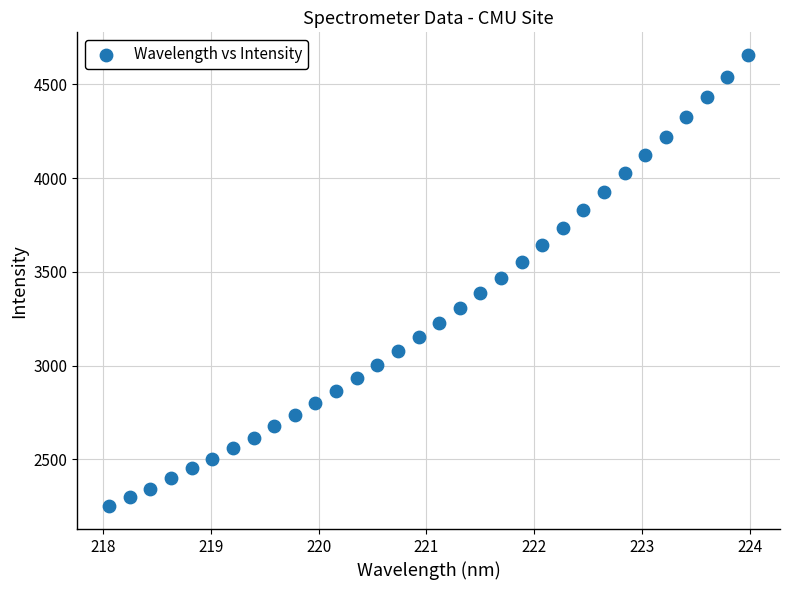

What is the range of X values (max minus min)?

5.9